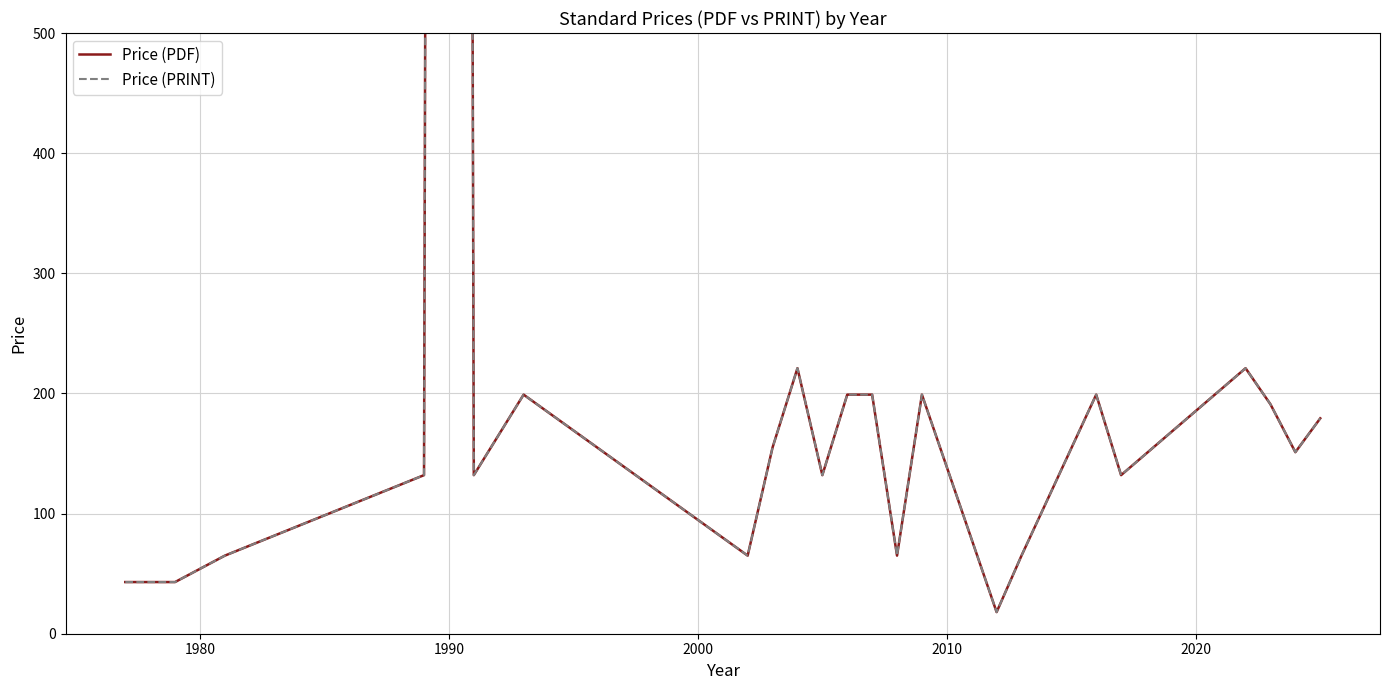

True or false: Price (PRINT) and Price (PDF) cross at least once.

False